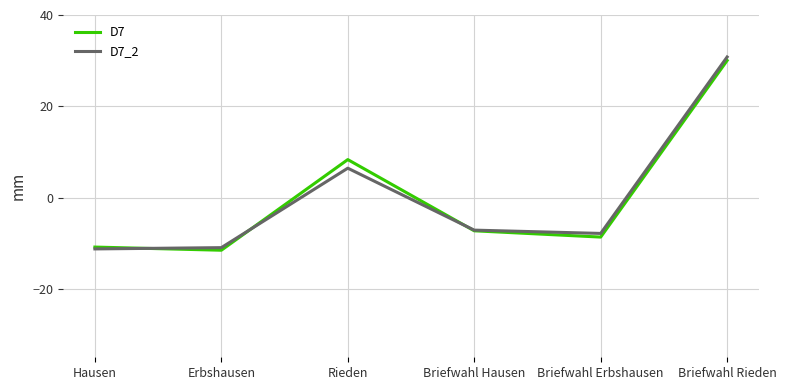

What is the maximum value for D7?

30.0